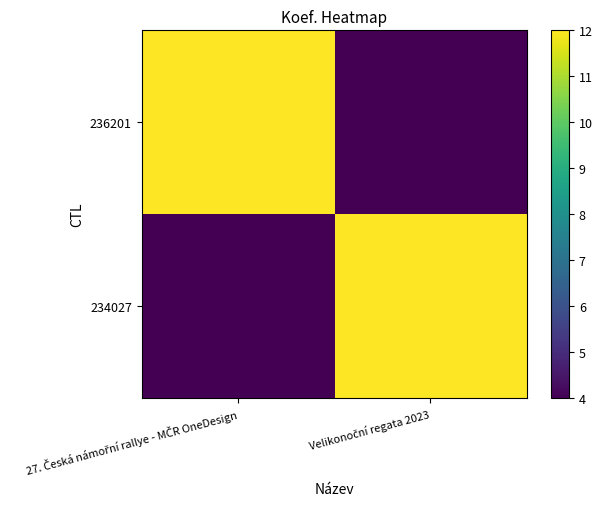

Read the 234027 value at Velikonoční regata 2023.

12